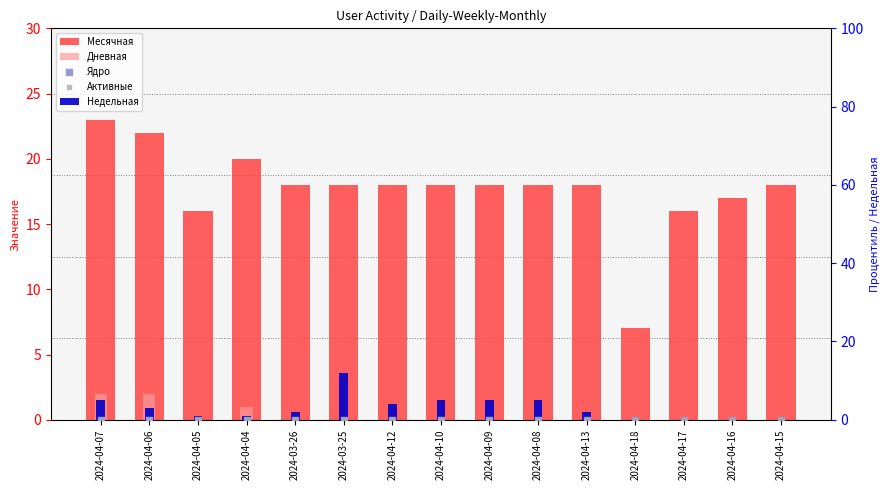

What are all the series names shown in the legend?

Месячная, Дневная, Недельная, Ядро, Активные